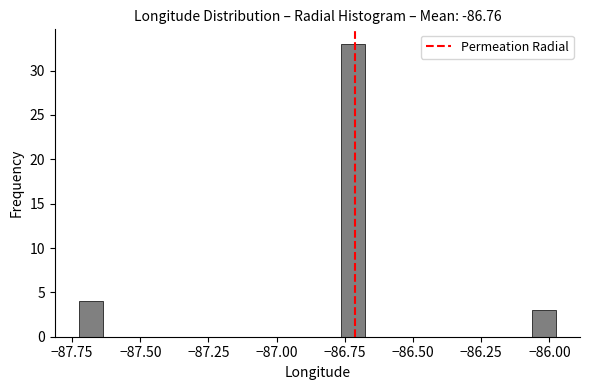

Read against the x-axis, roughly where is the centre of the tallest bar?

-86.70